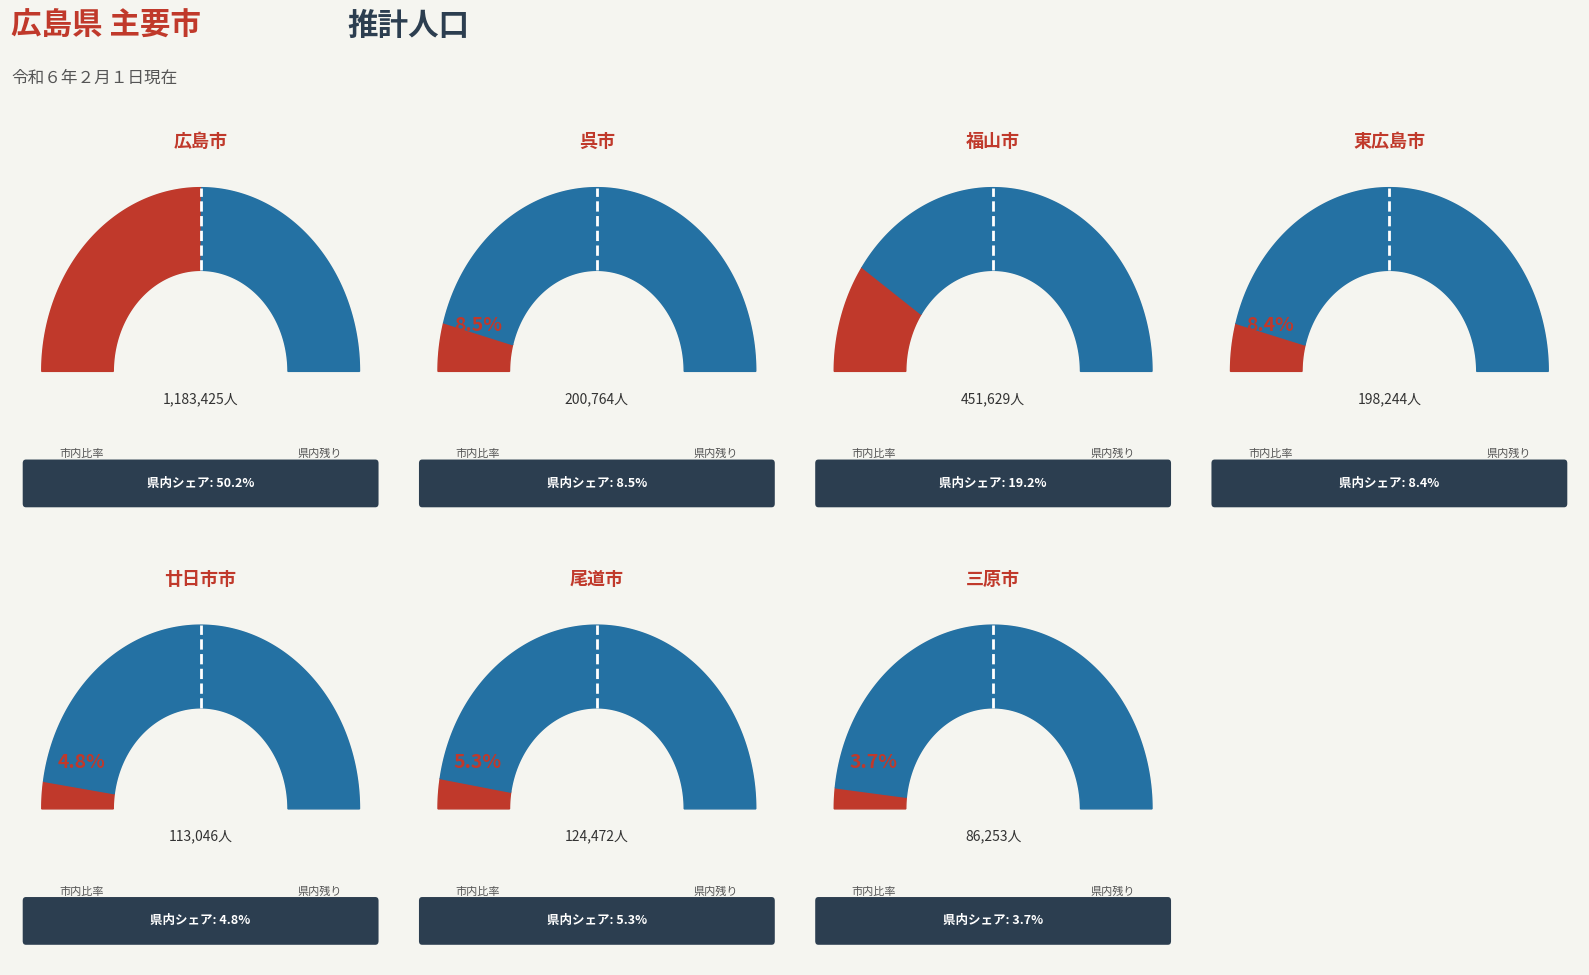

What is the change in value from 広島市 to 東広島市?

-985181